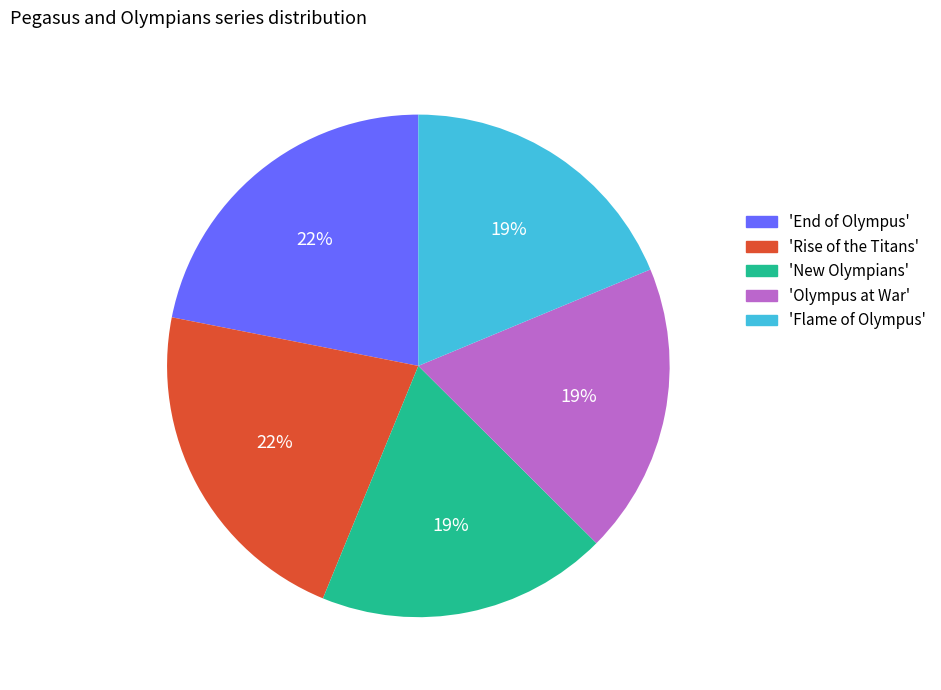

To the nearest percent, what is the average slice percentage?

20%